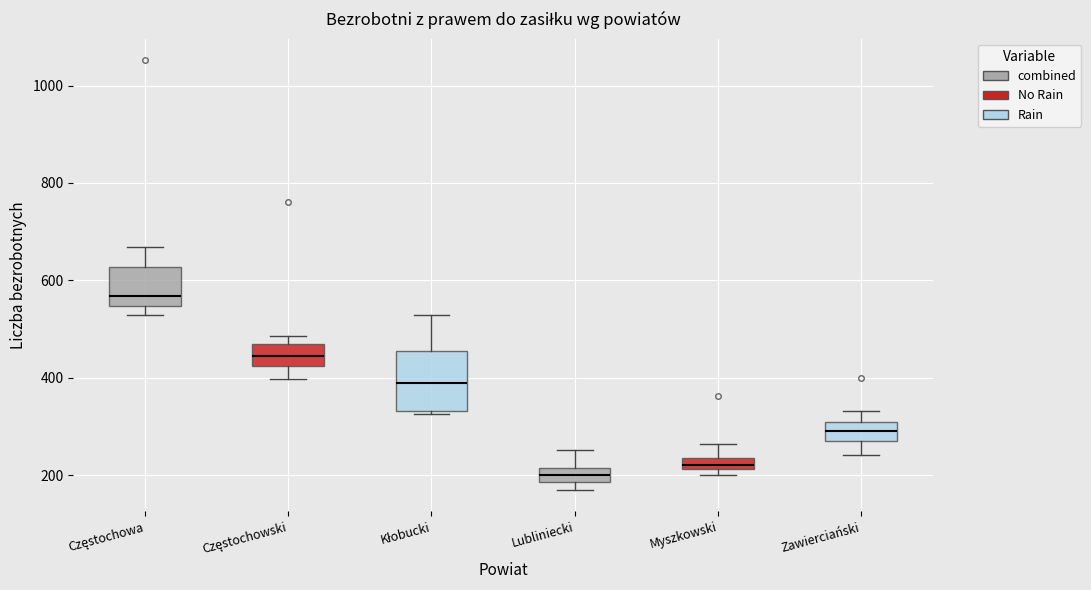

Which box is the tallest, from its lower edge to its upper edge?

Kłobucki